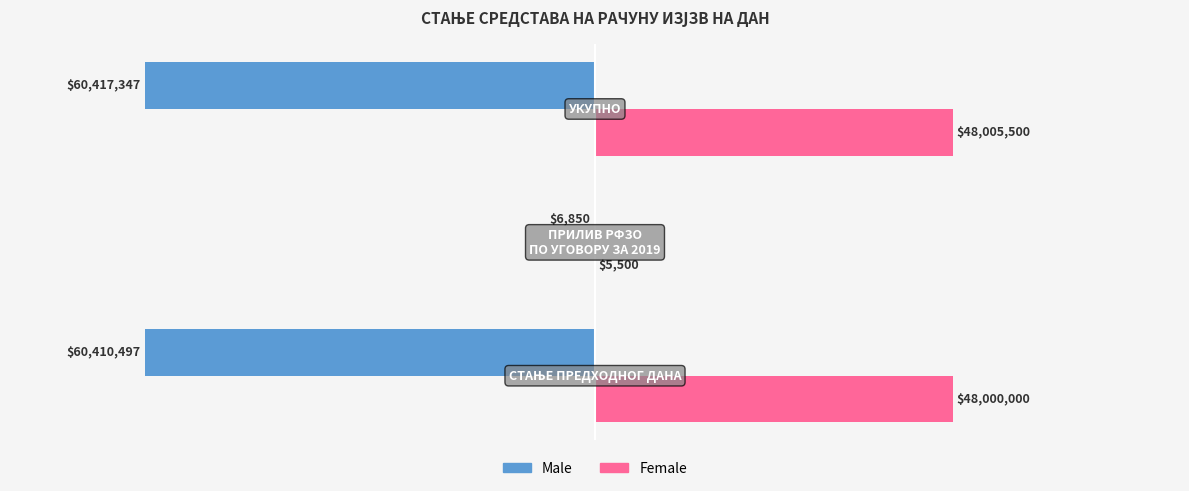

What is the highest value of the Female series?

48005500.0